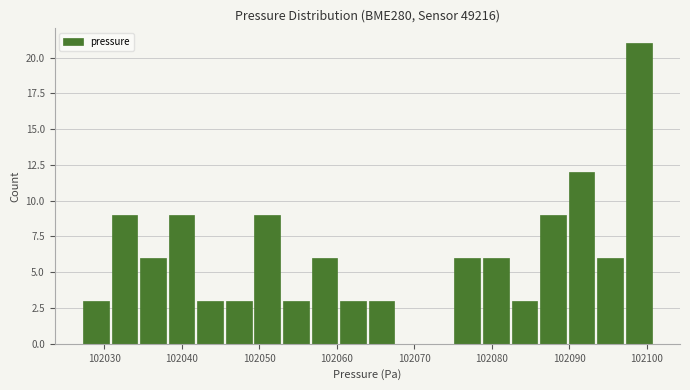

Around what value on the x-axis is the tallest bar? Give the approximate position of its centre, as read against the axis.

102099